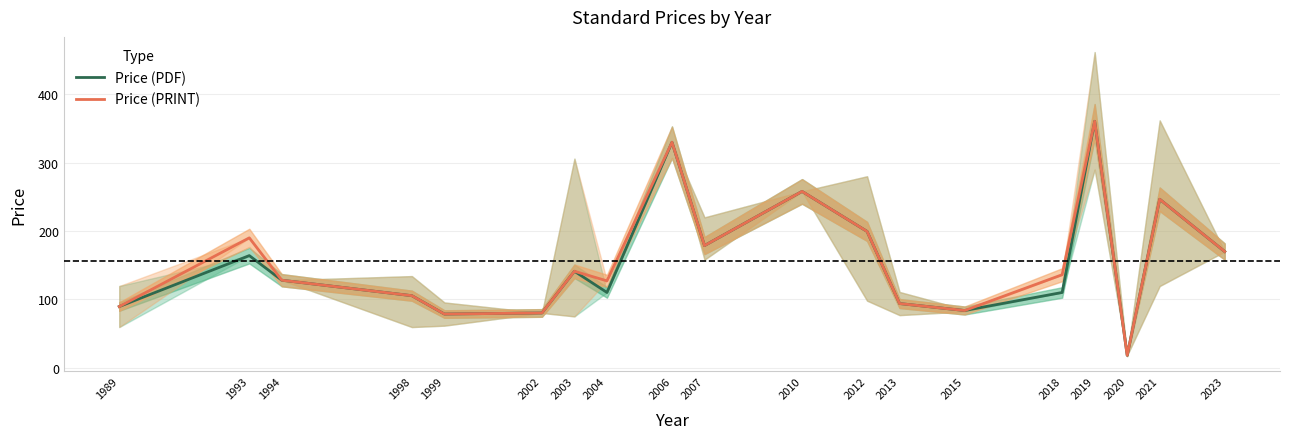

Which series has the largest total across all categories?

Price (PRINT)